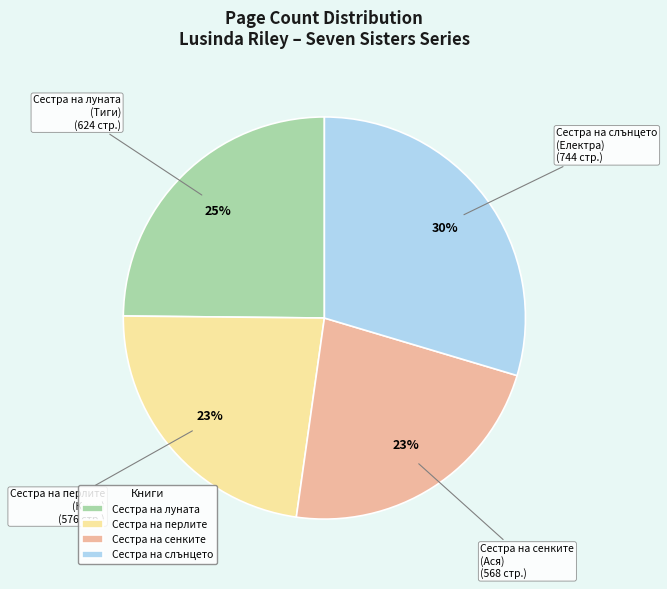

The Сестра на перлите (Кики) slice represents 31% of the pie. True or false?

False